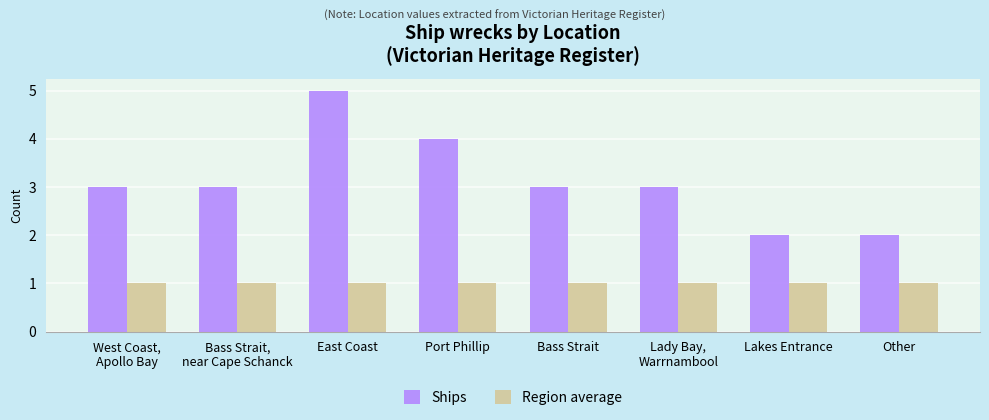

Rank the series by their maximum value, from highest to lowest.

Ships, Region average